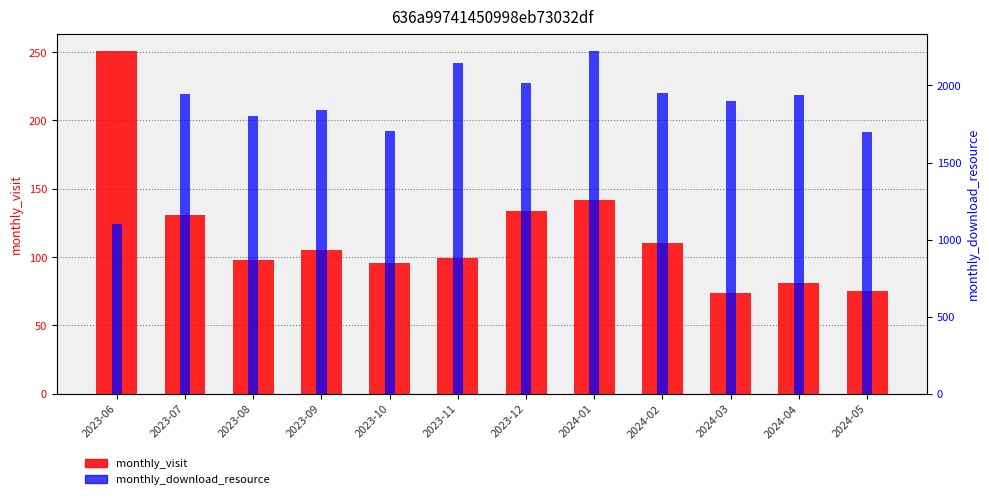

How many data points does each series have?

12